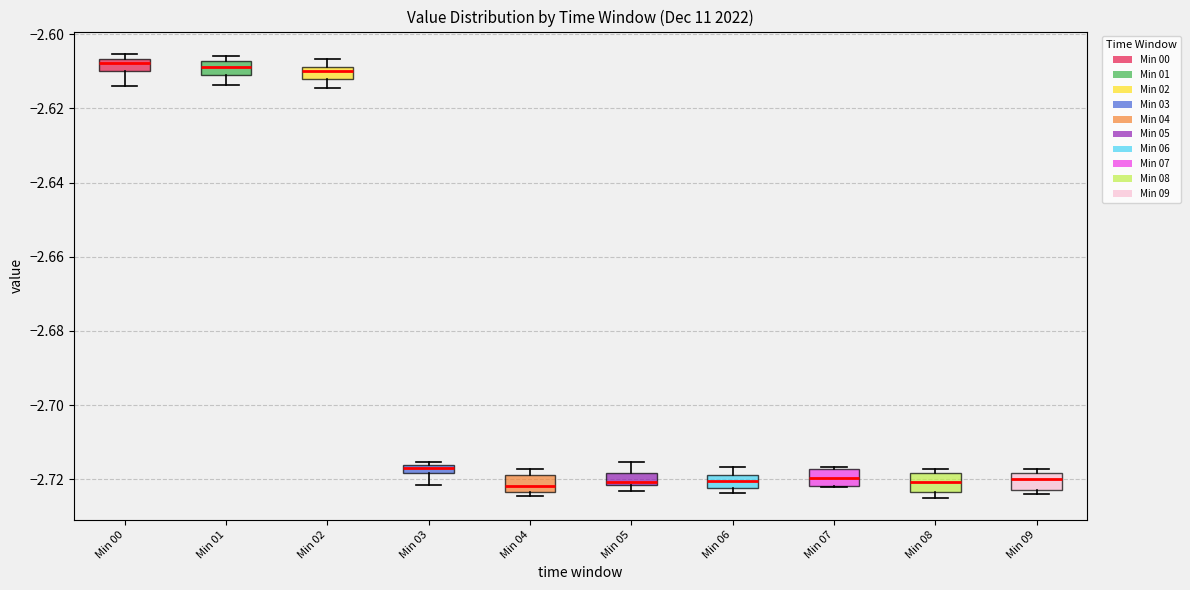

Where does the lower whisker of the box for Min 00 end on the y-axis? The values are not printed on the chart, so give them approximately, as read against the axis.

-2.614